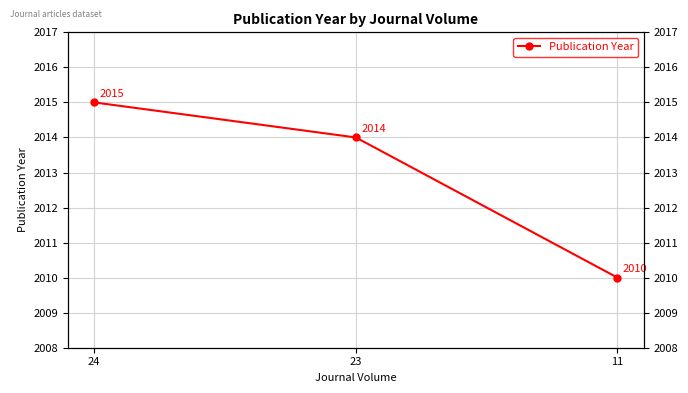

What is the value of the 2nd point from the left?

2014